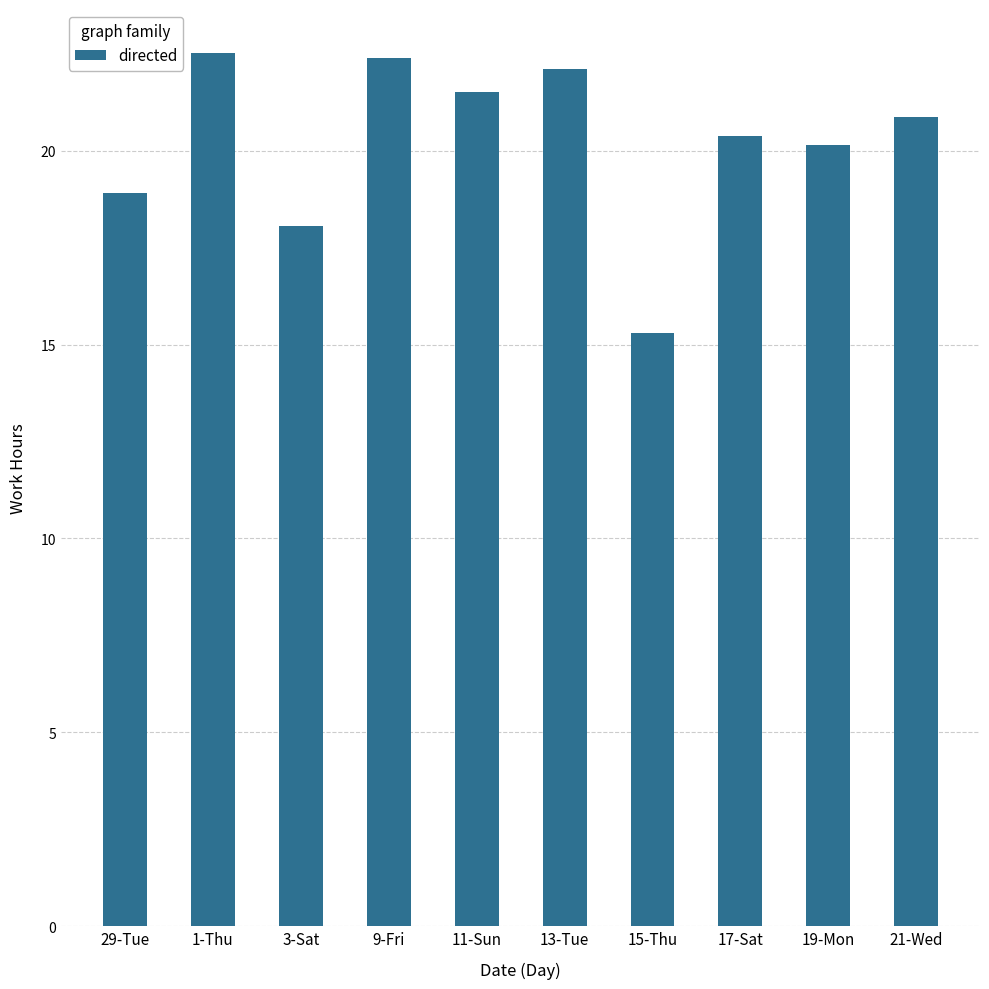

What is the average value?

20.2